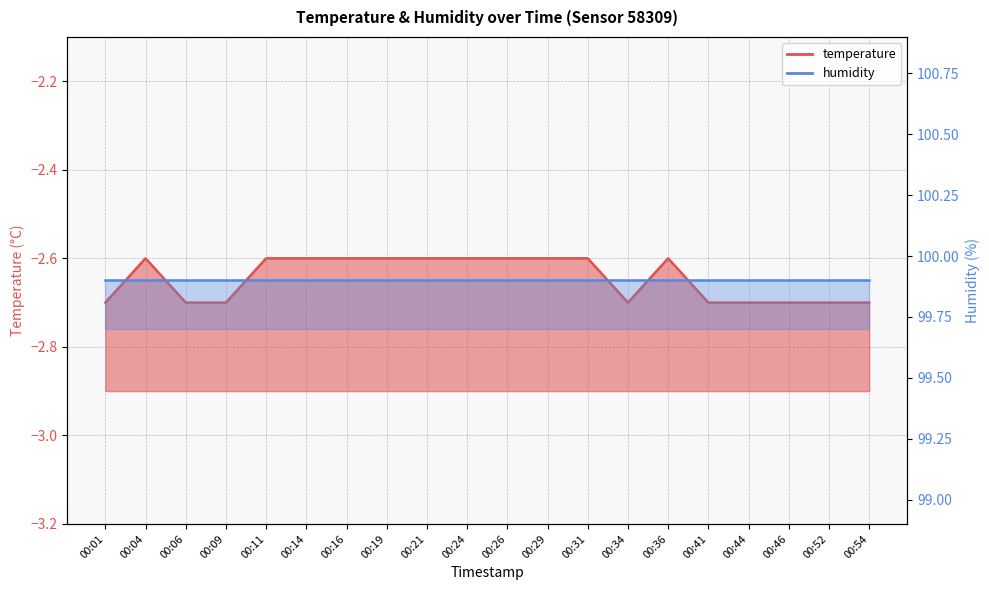

What is the sum of all values?

-52.9